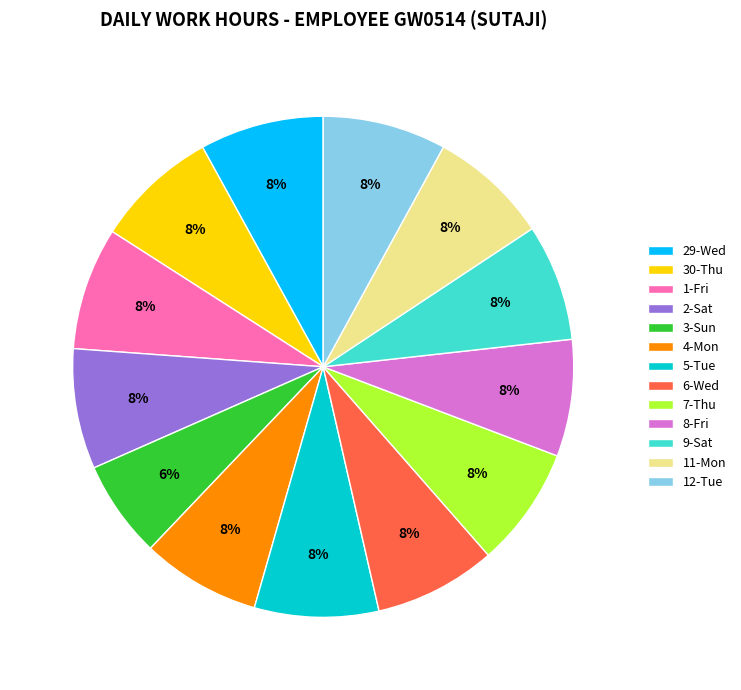

Which slice is the smallest?

3-Sun